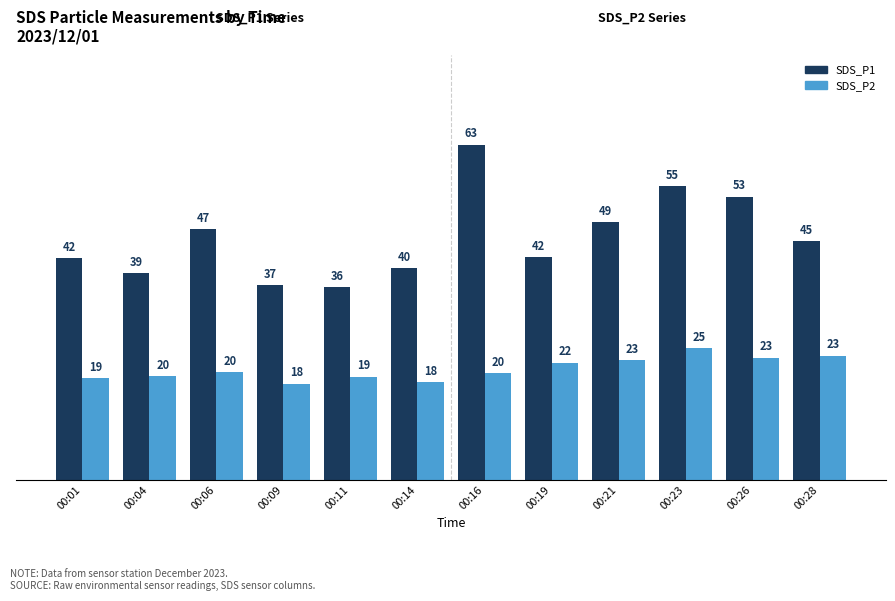

Where does the SDS_P1 series first go above 44?

00:06